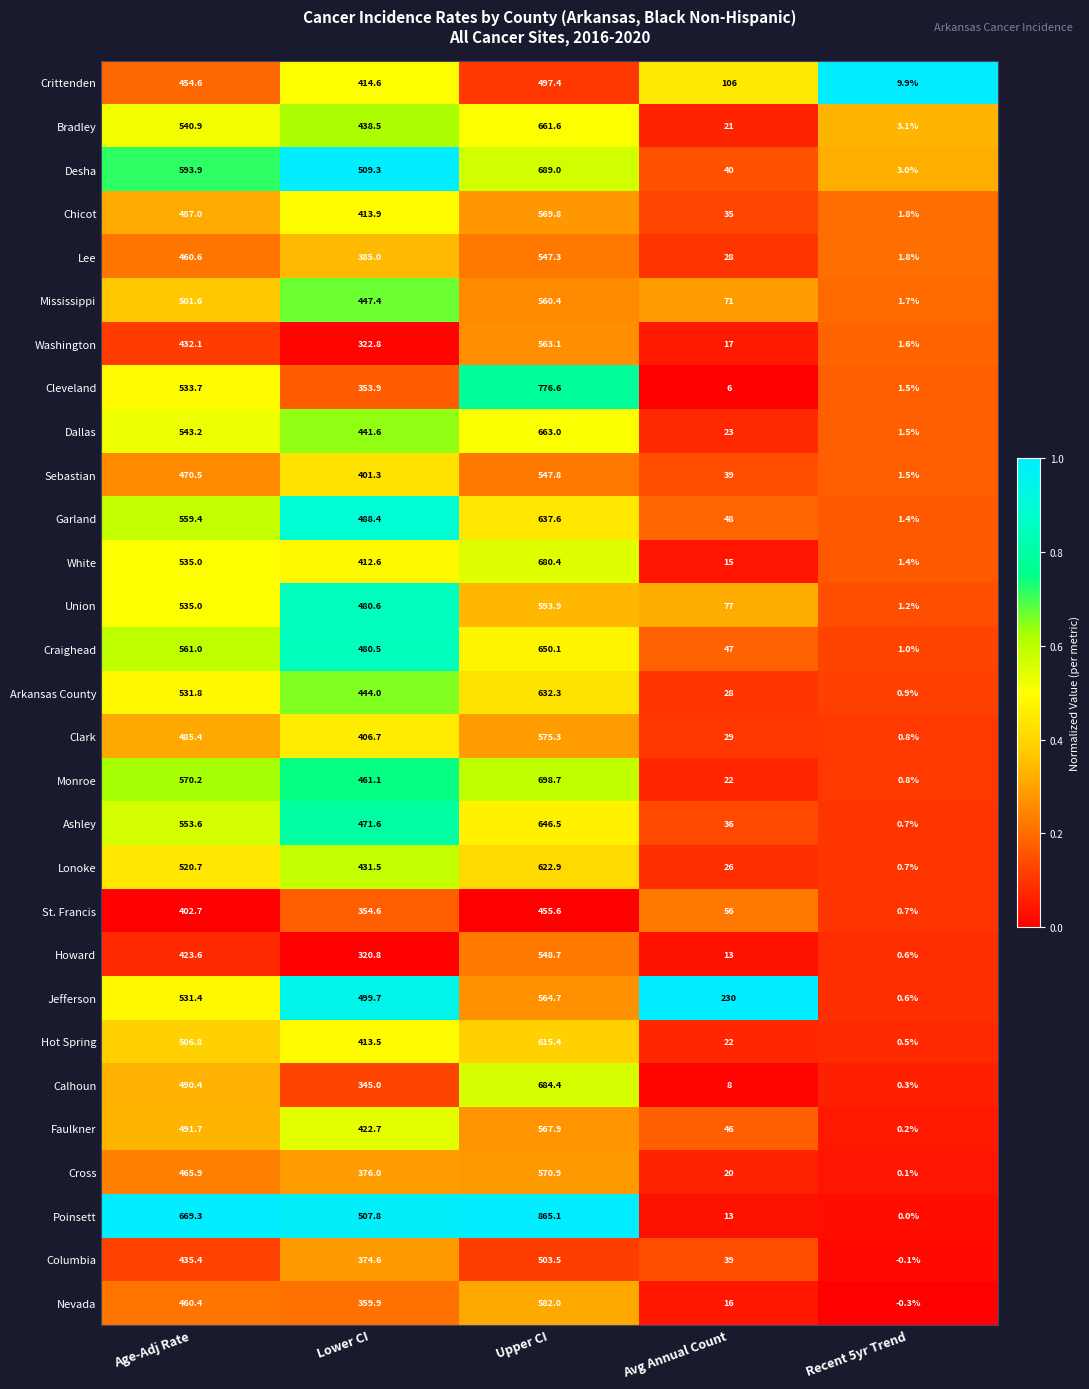

Read the Lee value at Lower CI.

385.0